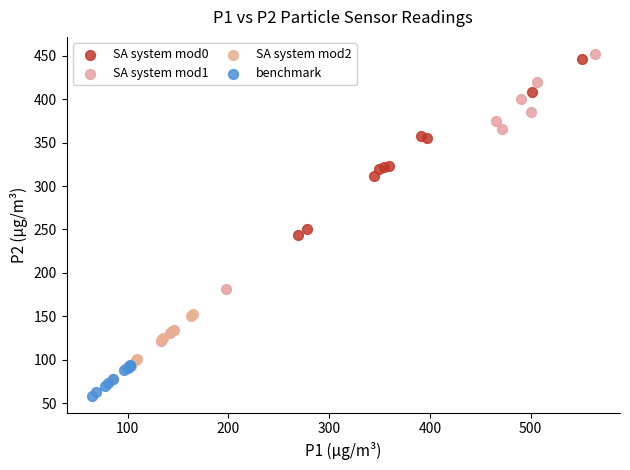

What are all the series names shown in the legend?

SA system mod0, SA system mod1, SA system mod2, benchmark